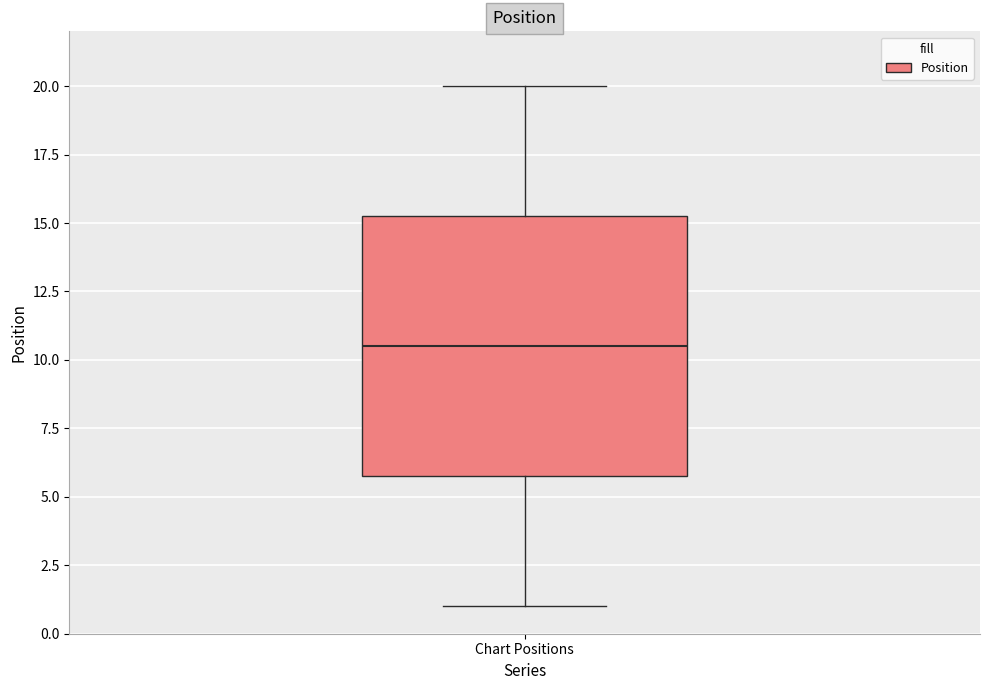

Read this box plot against the y-axis: the position of the median line, the range covered by the box, and the ends of both whiskers. The values are not printed on the chart, so give them approximately, as read against the axis.

median 10.5, box 6.0 to 15.5, whiskers 1.0 to 20.0